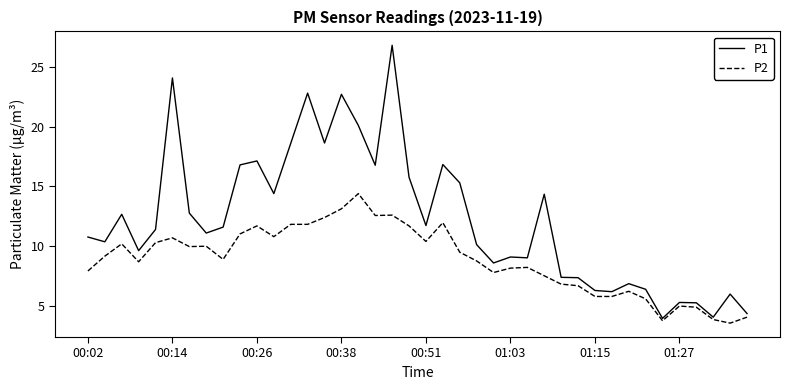

Which series has the largest total across all categories?

P1